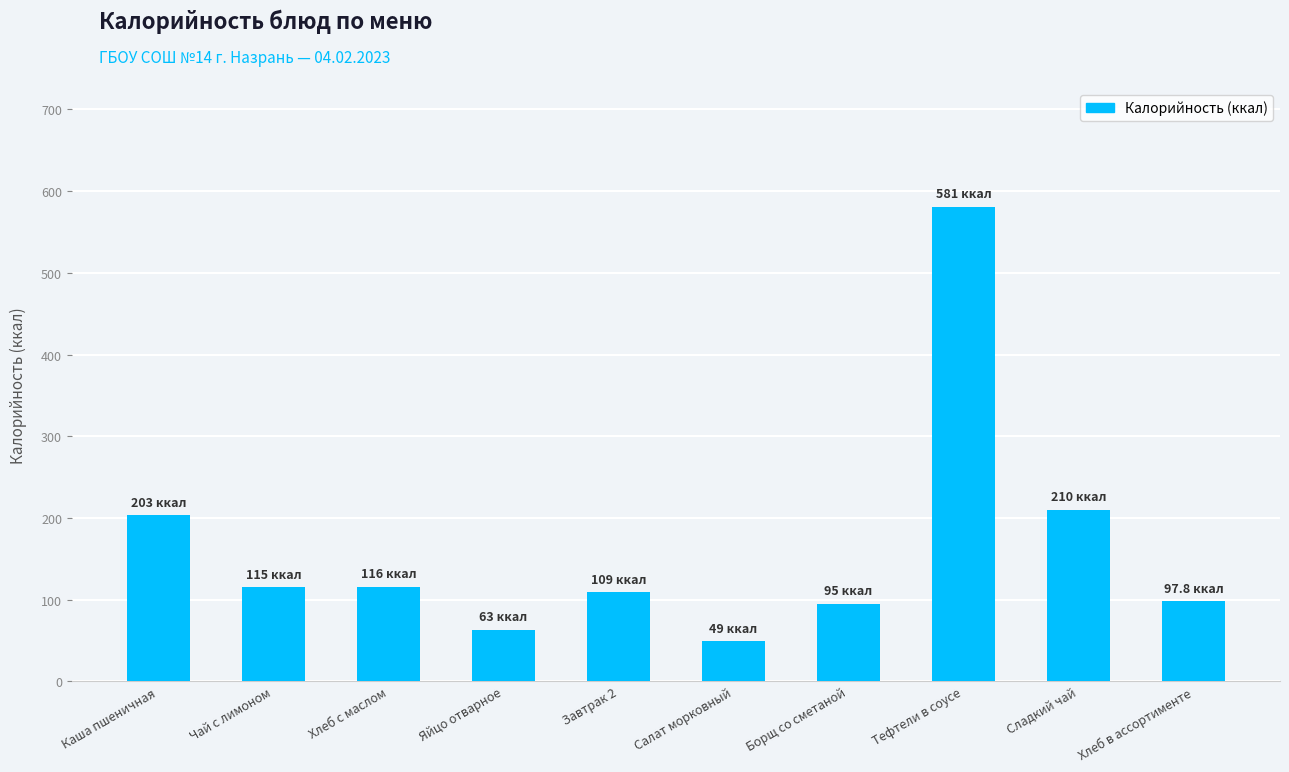

What is the maximum value shown in the chart?

581.0